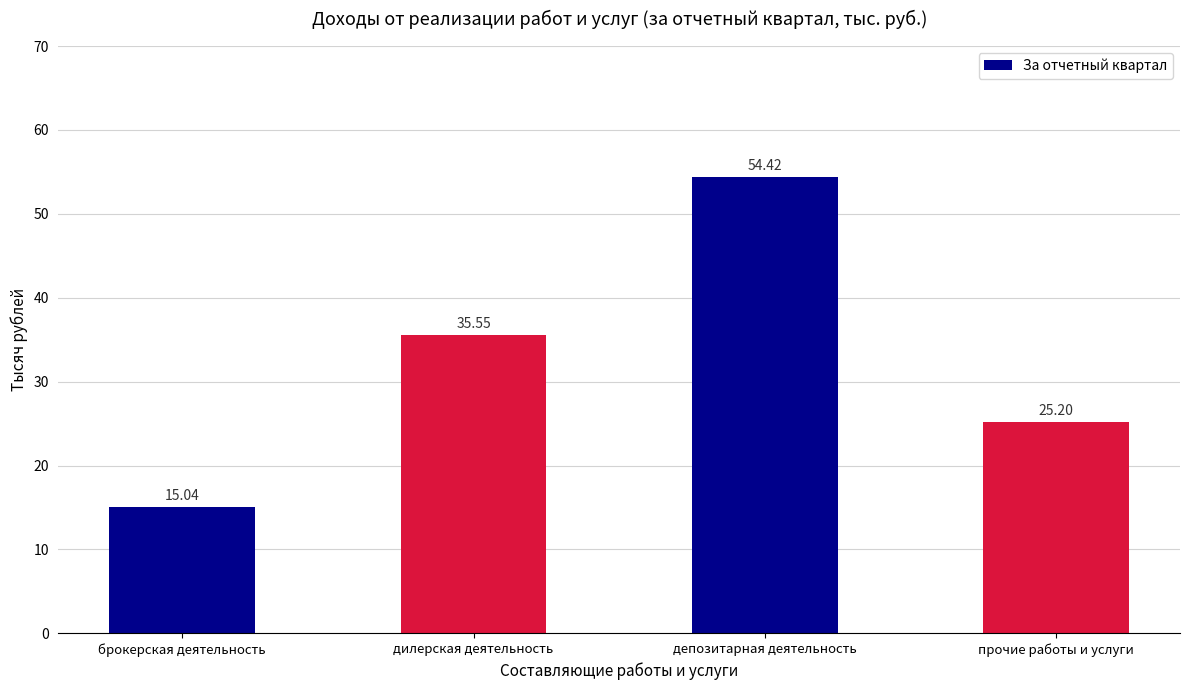

Which label corresponds to the largest value in the chart?

депозитарная деятельность